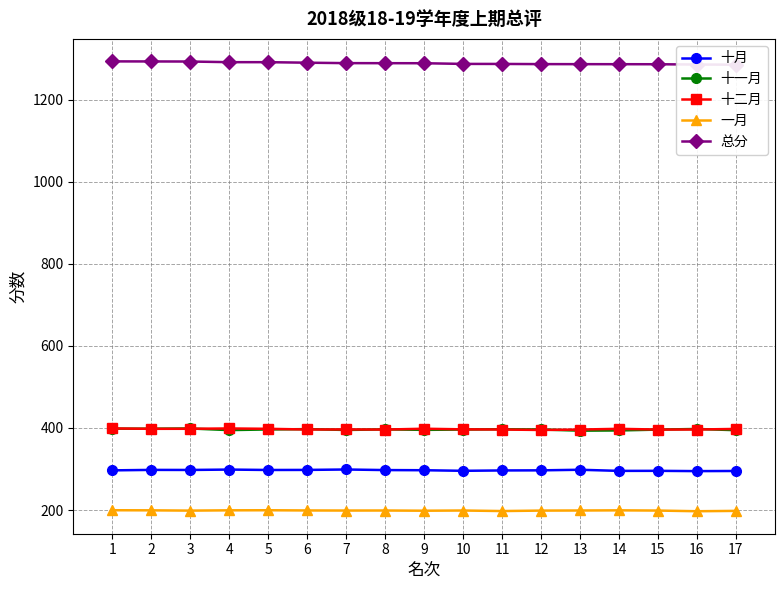

How many lines are shown in the chart?

5